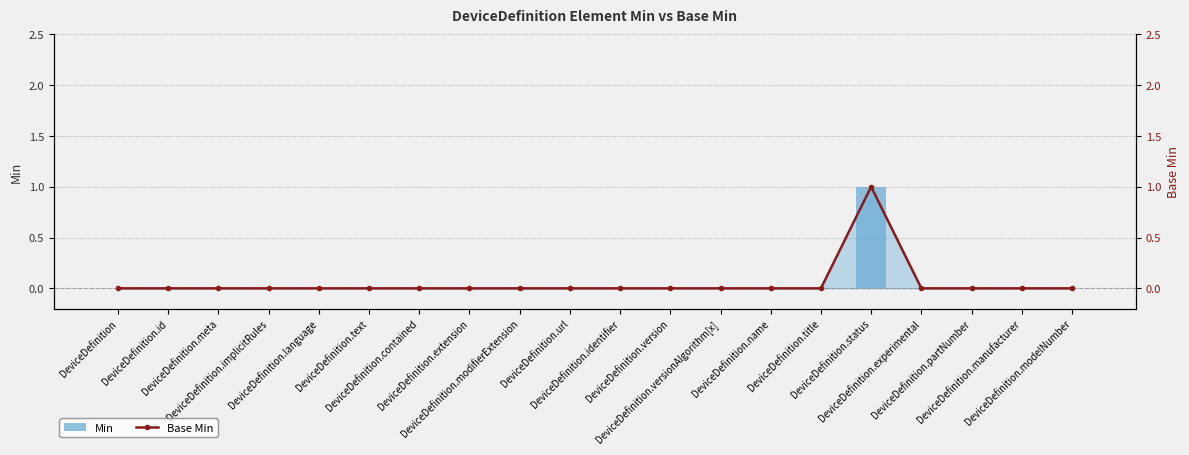

Reading left to right, transcribe all the data shown in this chart.

Min: DeviceDefinition=0	DeviceDefinition.id=0	DeviceDefinition.meta=0	DeviceDefinition.implicitRules=0	DeviceDefinition.language=0	DeviceDefinition.text=0	DeviceDefinition.contained=0	DeviceDefinition.extension=0	DeviceDefinition.modifierExtension=0	DeviceDefinition.url=0	DeviceDefinition.identifier=0	DeviceDefinition.version=0	DeviceDefinition.versionAlgorithm[x]=0	DeviceDefinition.name=0	DeviceDefinition.title=0	DeviceDefinition.status=1	DeviceDefinition.experimental=0	DeviceDefinition.partNumber=0	DeviceDefinition.manufacturer=0	DeviceDefinition.modelNumber=0
Base Min: DeviceDefinition=0	DeviceDefinition.id=0	DeviceDefinition.meta=0	DeviceDefinition.implicitRules=0	DeviceDefinition.language=0	DeviceDefinition.text=0	DeviceDefinition.contained=0	DeviceDefinition.extension=0	DeviceDefinition.modifierExtension=0	DeviceDefinition.url=0	DeviceDefinition.identifier=0	DeviceDefinition.version=0	DeviceDefinition.versionAlgorithm[x]=0	DeviceDefinition.name=0	DeviceDefinition.title=0	DeviceDefinition.status=1	DeviceDefinition.experimental=0	DeviceDefinition.partNumber=0	DeviceDefinition.manufacturer=0	DeviceDefinition.modelNumber=0